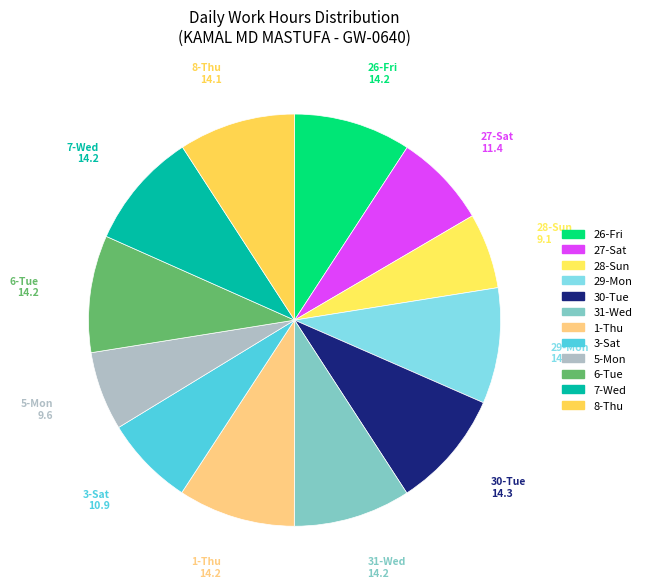

Does 1-Thu represent more than half of the total?

No